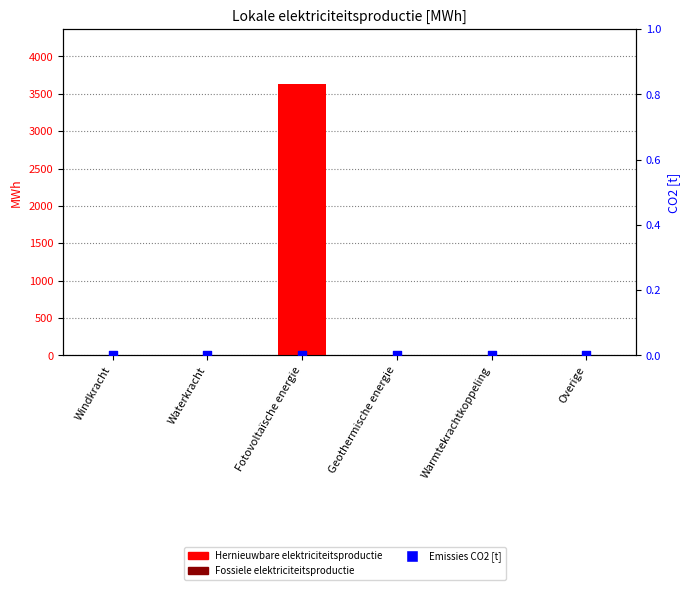

Which series reaches the minimum Y coordinate?

Hernieuwbare elektriciteitsproductie